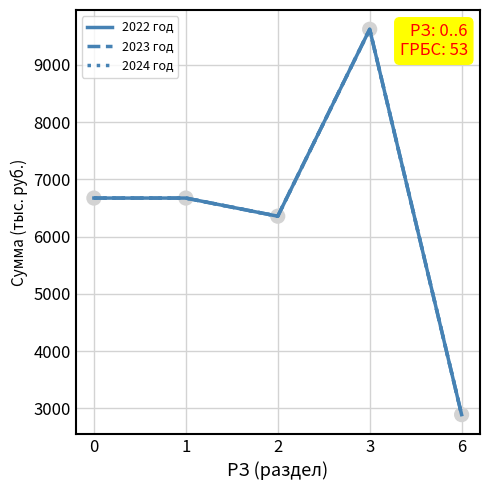

At how many categories does at least one series exceed 4097?

4